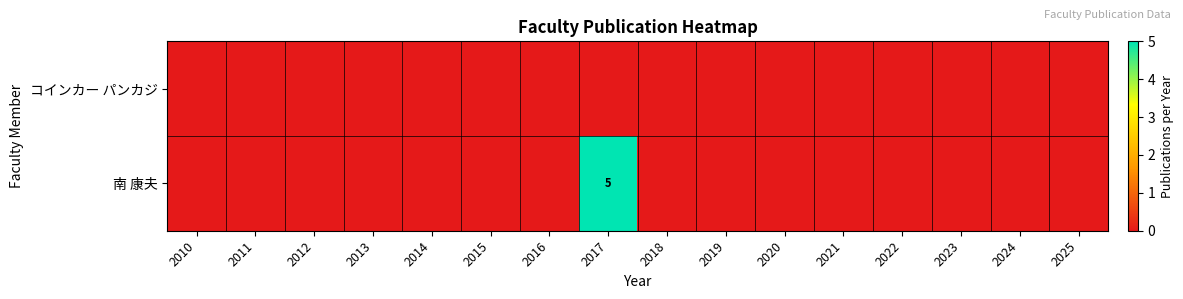

How many 南 康夫 values are between 0 and 1?

15